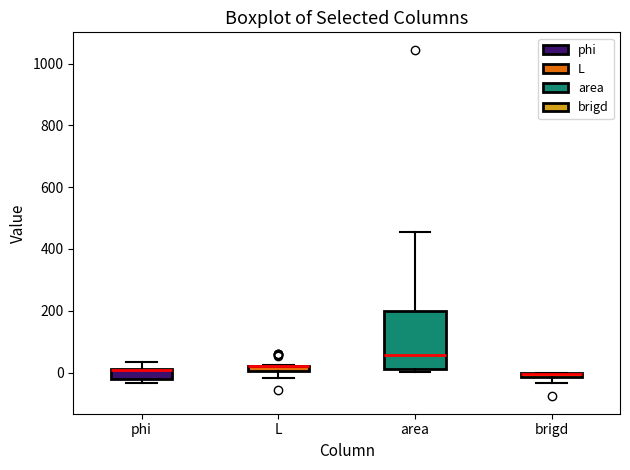

Which box is the tallest, from its lower edge to its upper edge?

area